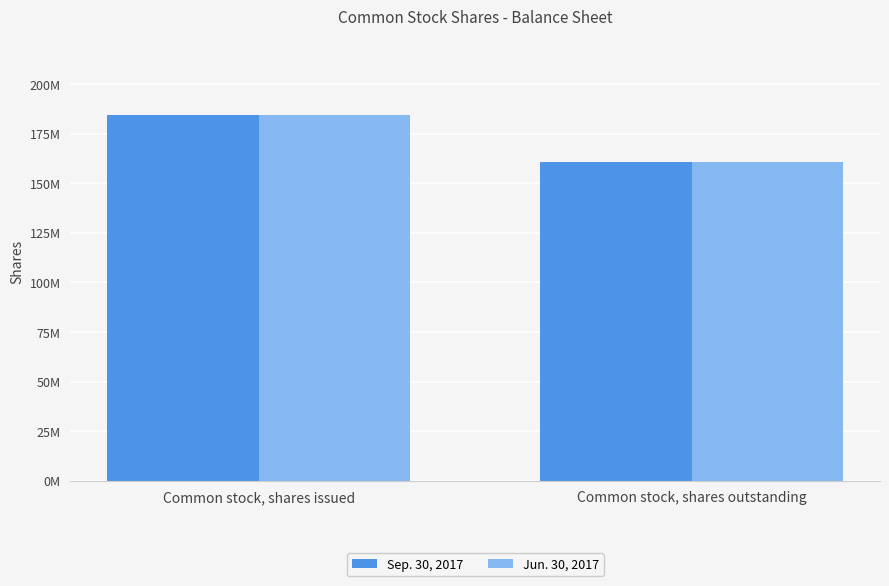

Which series has the largest total across all categories?

Sep. 30, 2017